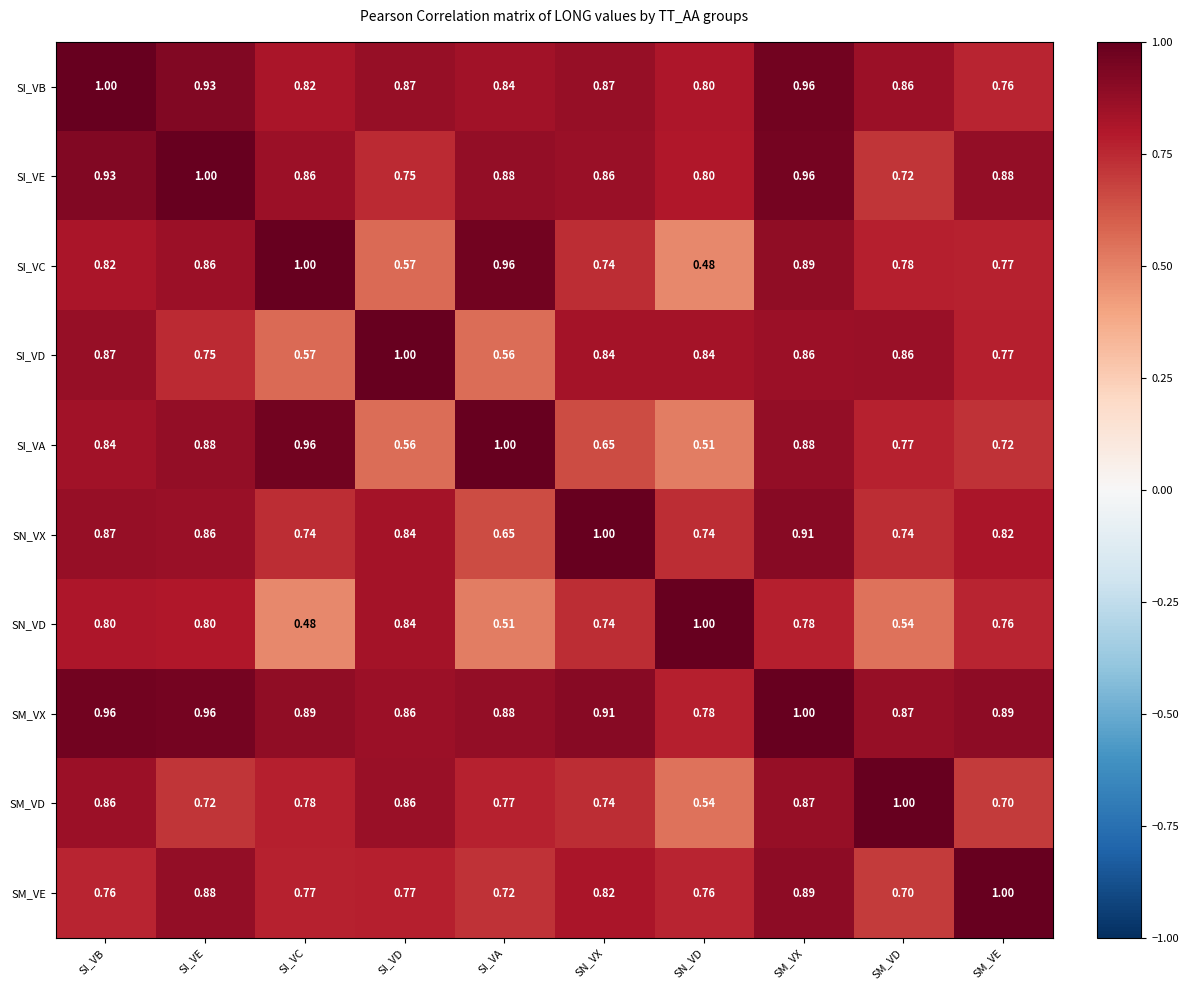

At which label is SM_VX closest to 0?

SN_VD